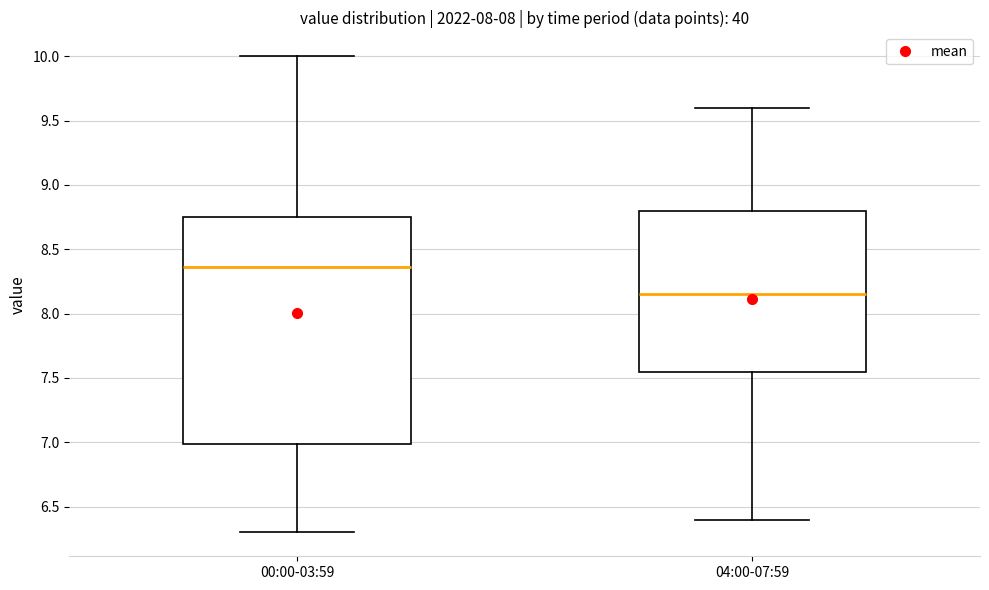

Where does the median line of the box for 00:00-03:59 sit on the y-axis? The values are not printed on the chart, so give them approximately, as read against the axis.

8.35